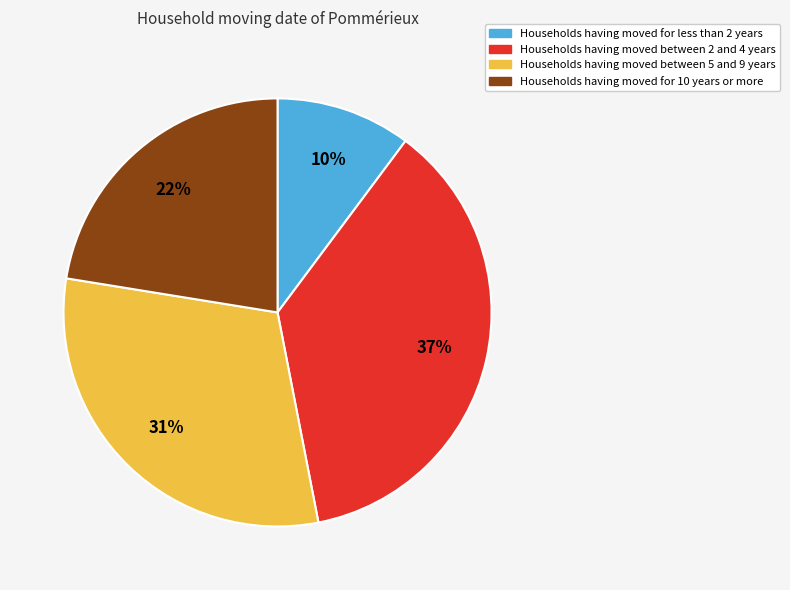

Between Households having moved for 10 years or more and Households having moved between 2 and 4 years, which is larger?

Households having moved between 2 and 4 years